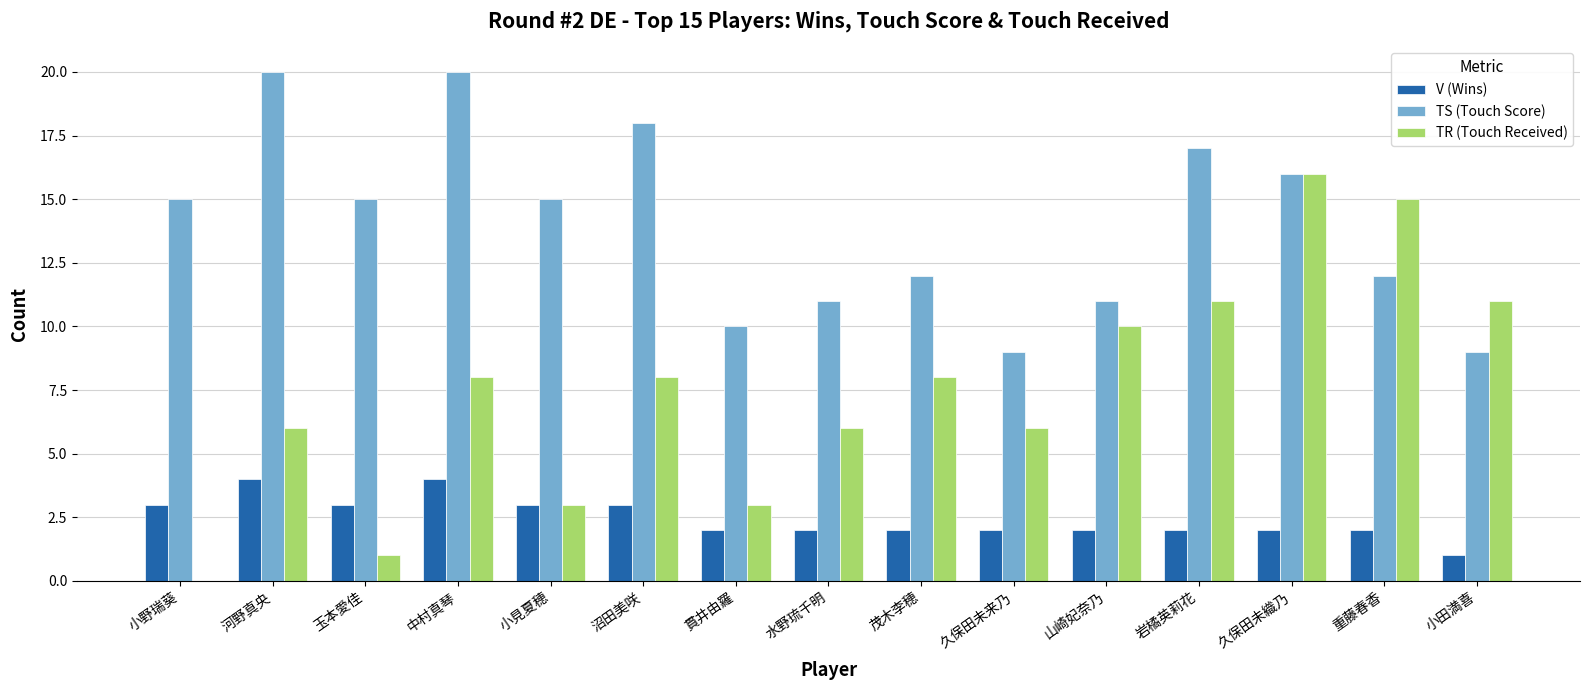

What is the total value across all series at 茂木李穂?

22